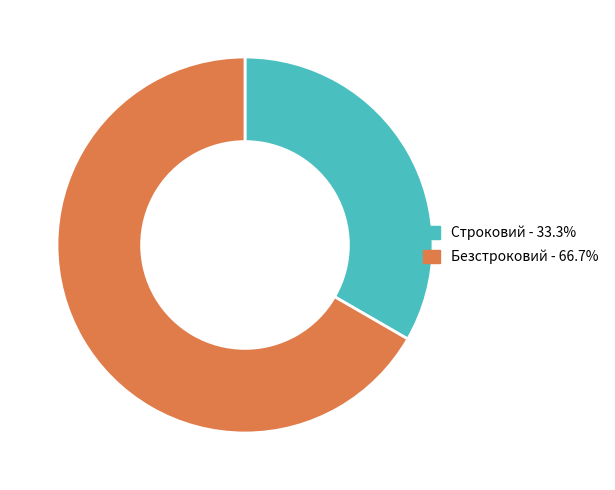

Rank the categories by value from lowest to highest.

Строковий, Безстроковий